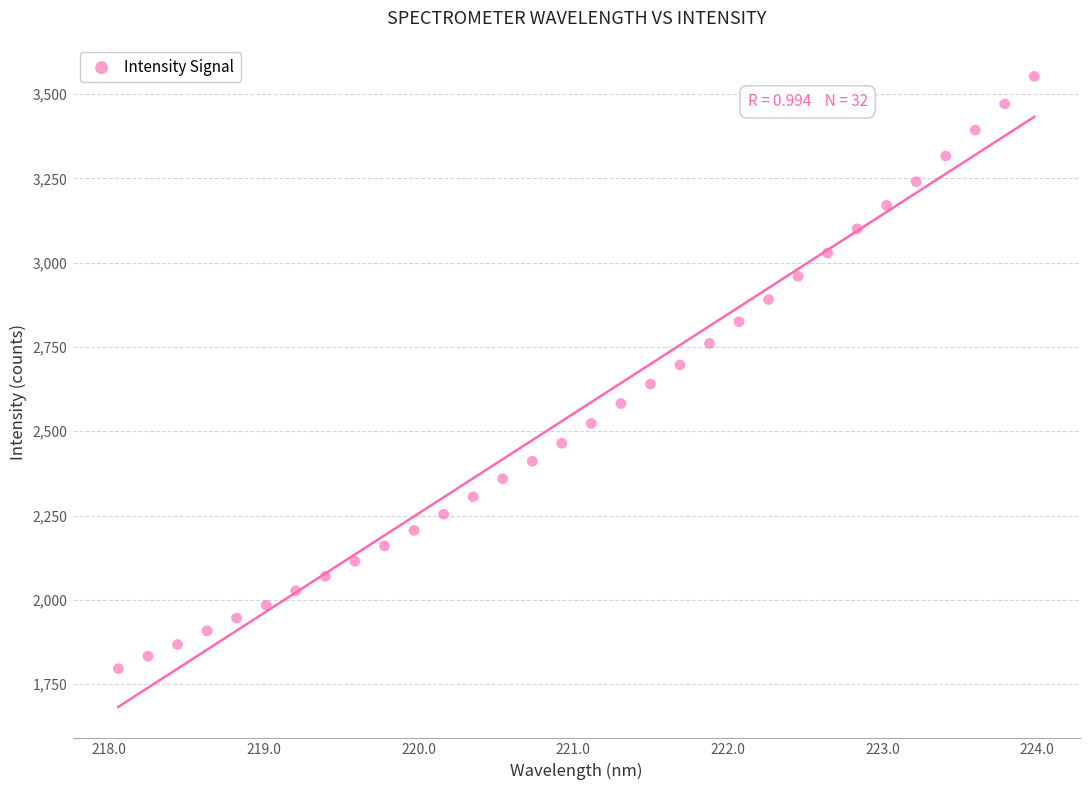

What is the range of X values (max minus min)?

5.9